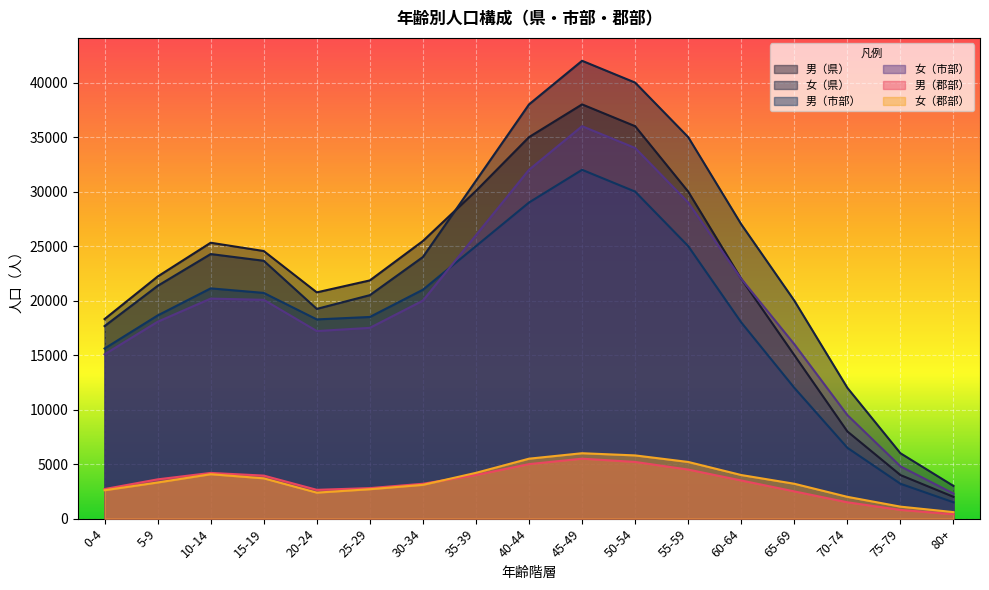

At which category does 男（県） reach its first local peak?

10-14